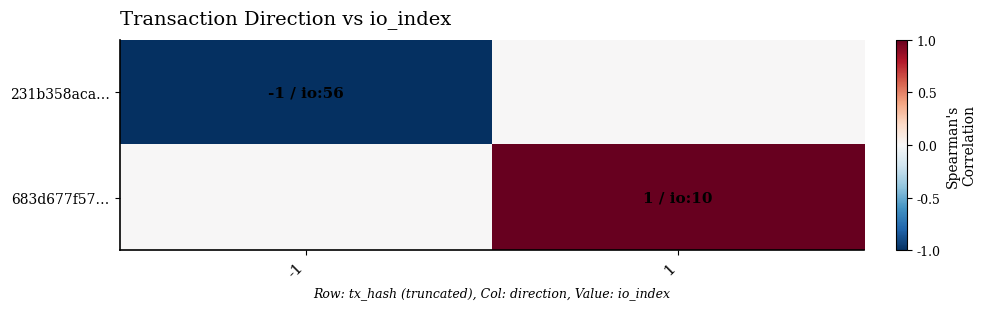

Reading left to right, what are all the values shown in this chart?

231b358aca…: -1=-1	1=0
683d677f57…: -1=0	1=1